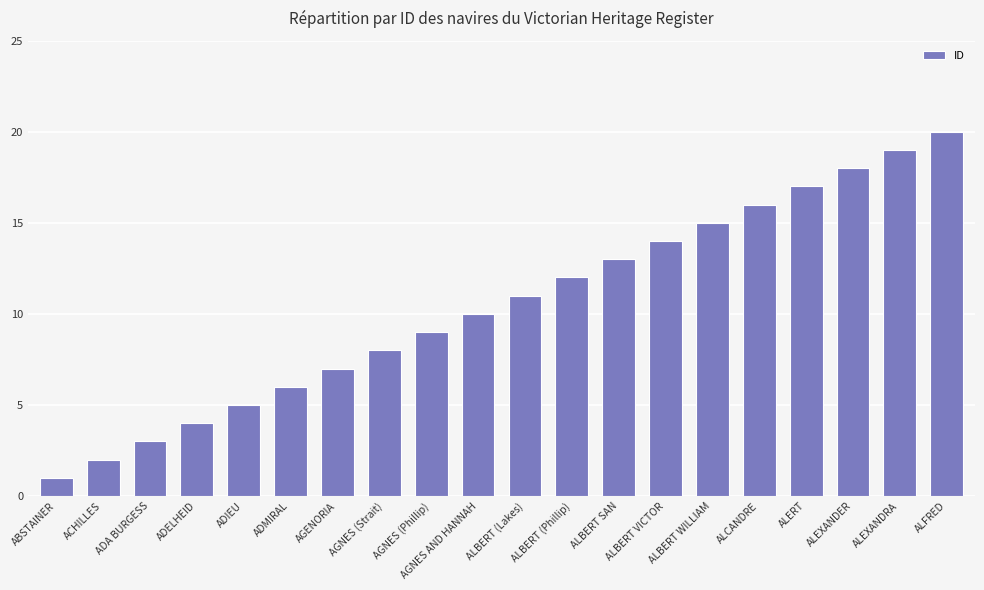

What is the smallest value displayed?

1